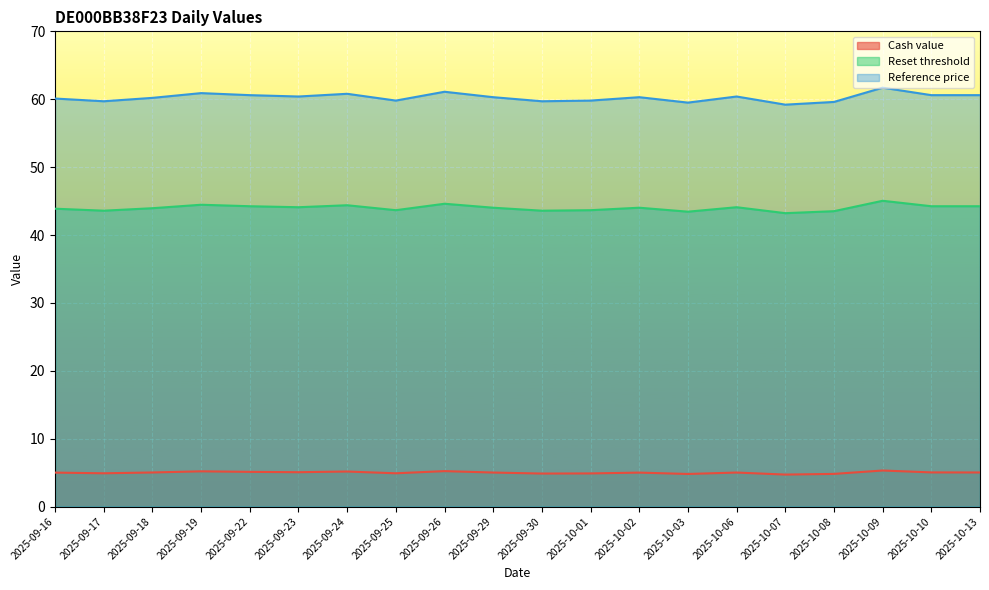

Which series has the largest range (max minus min)?

Reference price